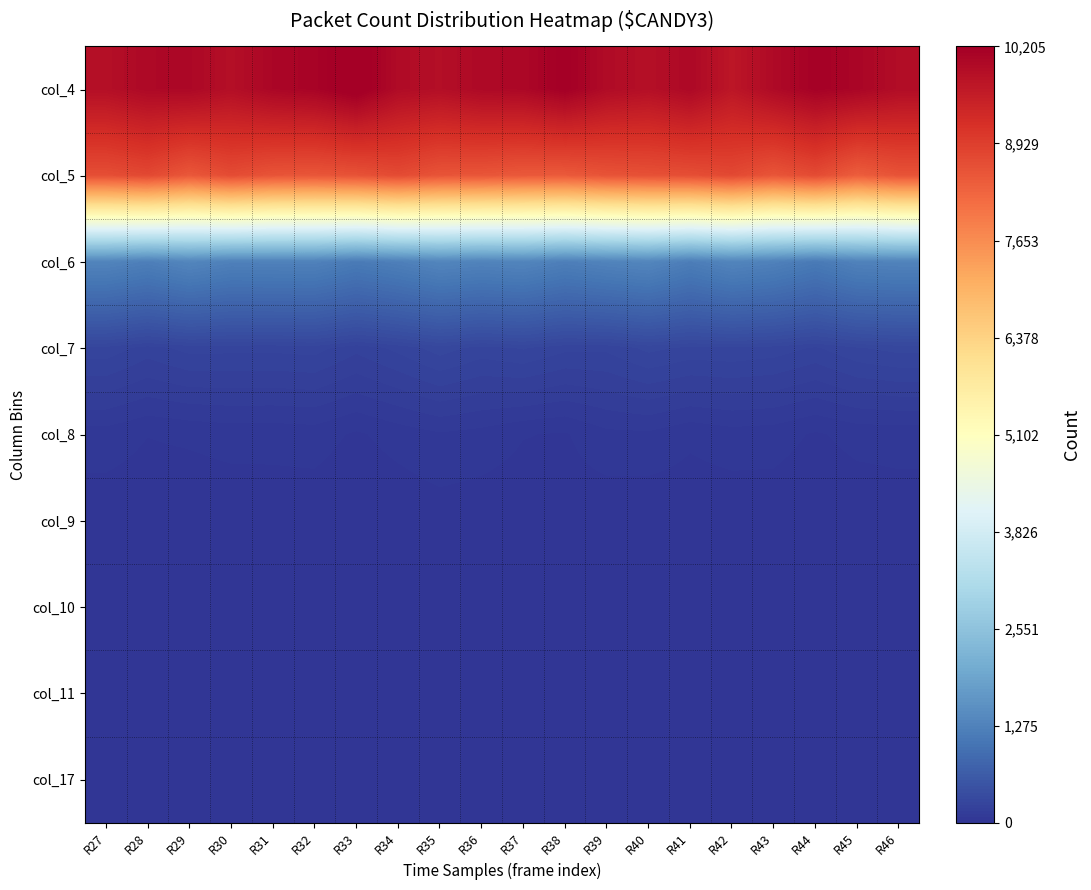

List the series in order of their peak value, highest first.

col_4, col_5, col_6, col_7, col_8, col_9, col_10, col_11, col_17